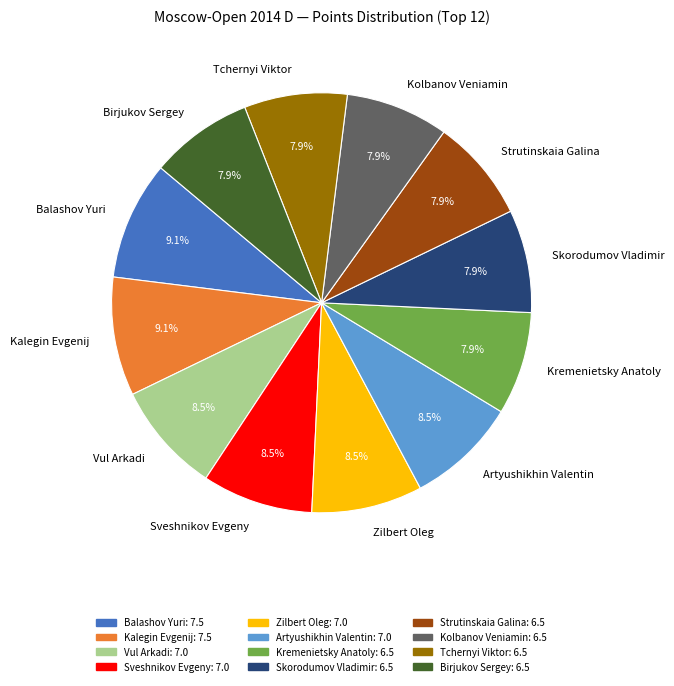

Is Vul Arkadi the majority of the pie?

No